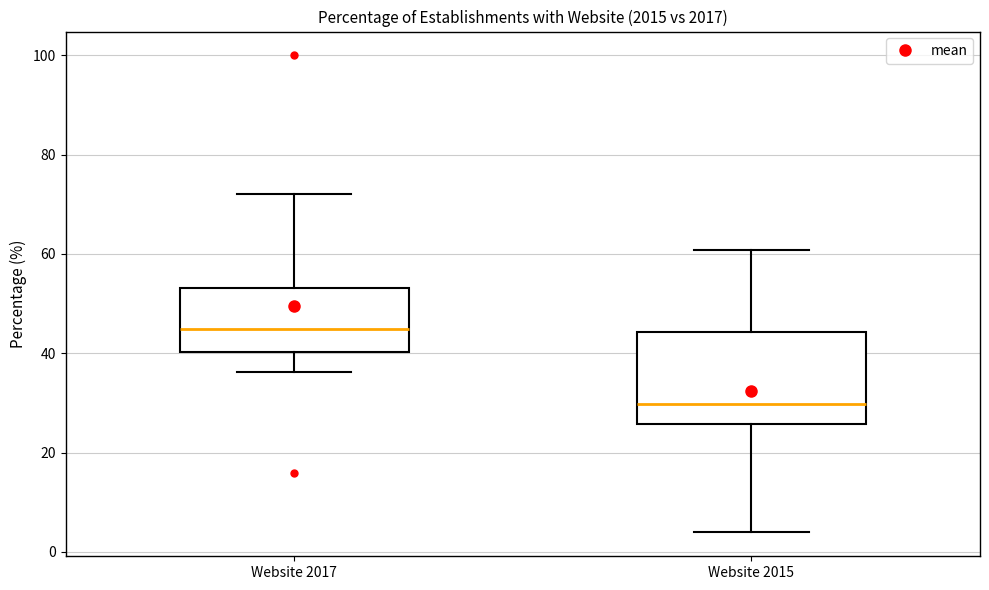

Where is the lower edge of the box for Website 2015 on the y-axis? The values are not printed on the chart, so give them approximately, as read against the axis.

26